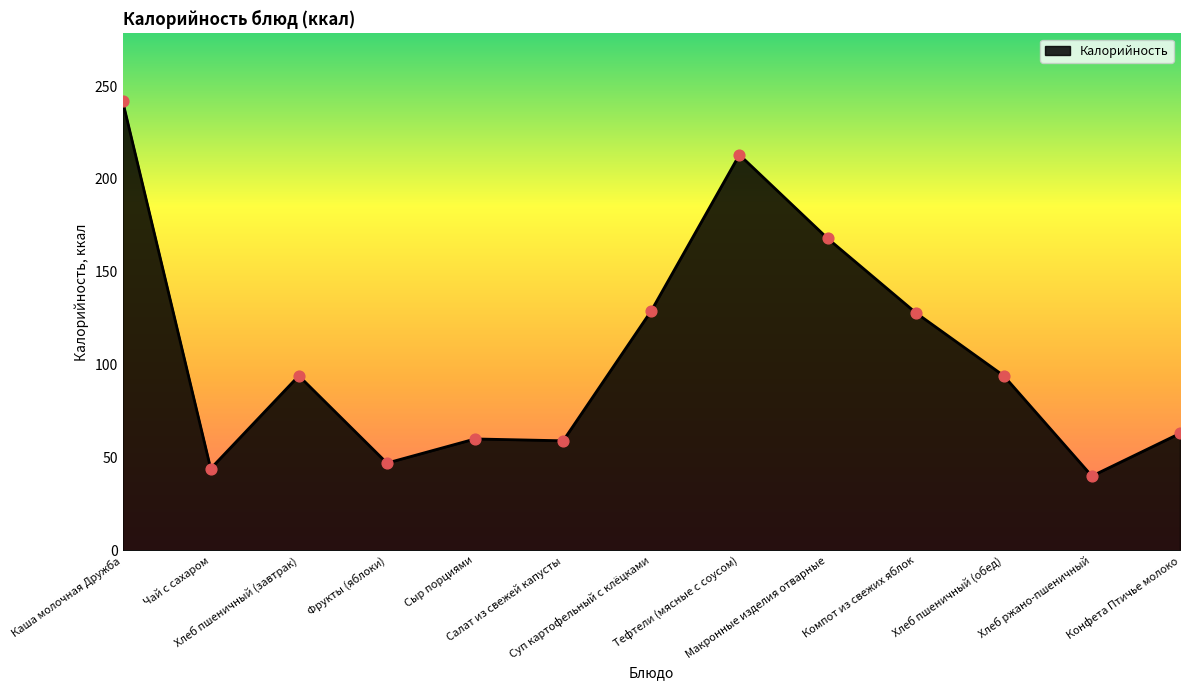

Approximately how many times larger is the value at Хлеб пшеничный (обед) compared to Тефтели (мясные с соусом)?

0.4